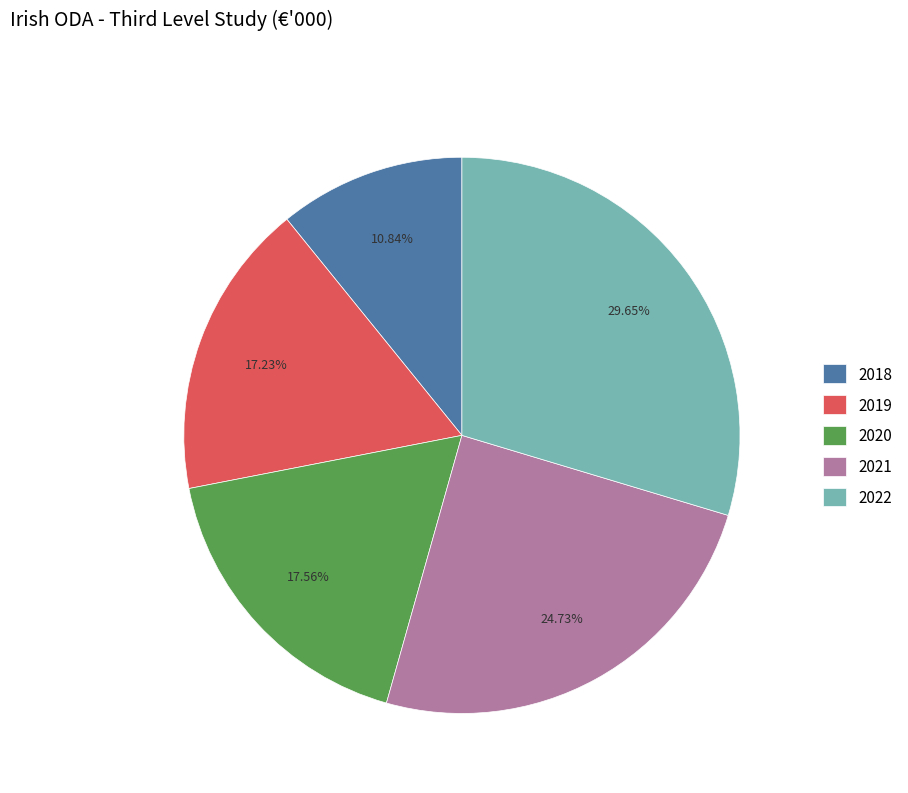

What is the smallest slice in the pie chart?

2018